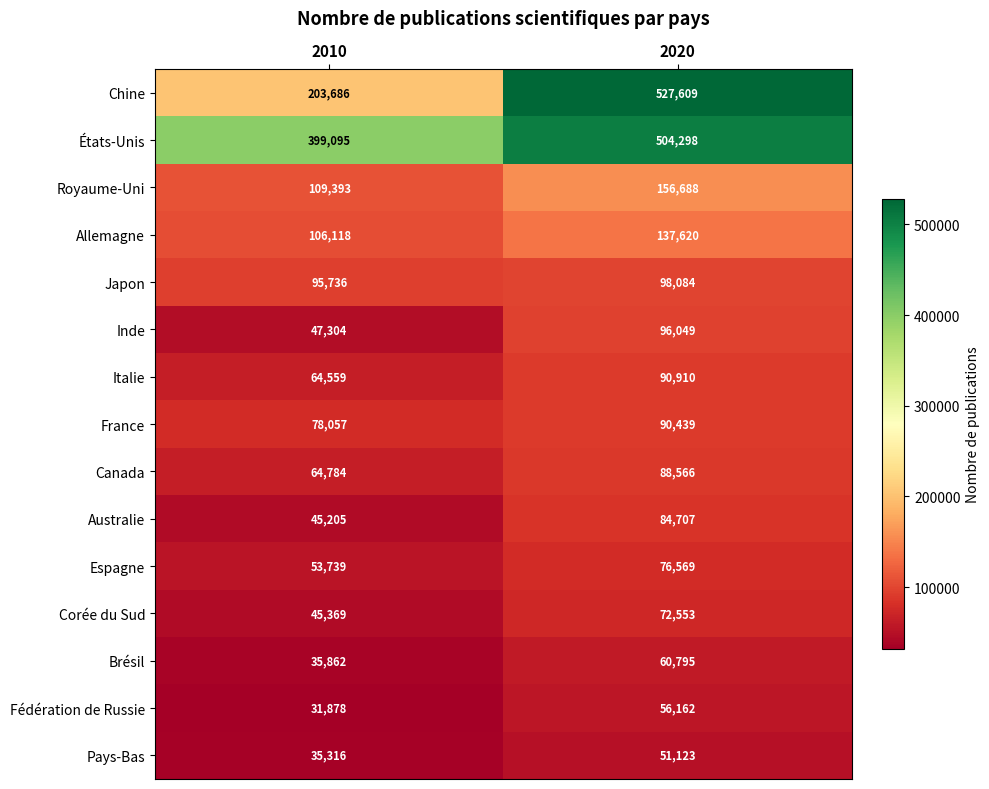

Is it true that Pays-Bas equals 84895 at 2020?

False